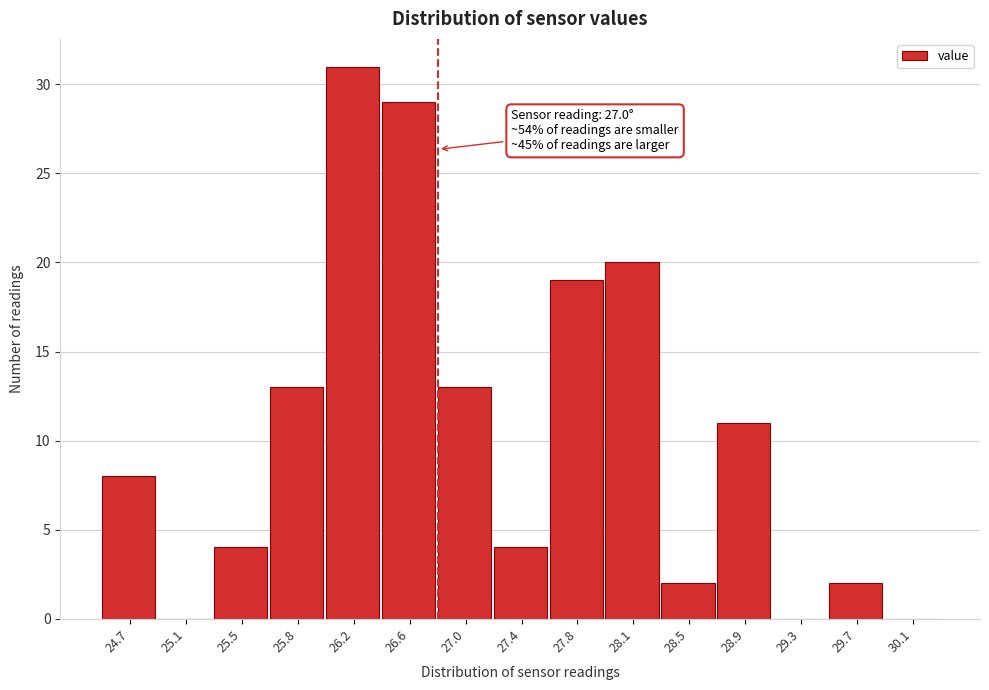

Reading left to right, extract all data points from this chart.

24.7=8	25.1=0	25.5=4	25.8=13	26.2=31	26.6=29	27.0=13	27.4=4	27.8=19	28.1=20	28.5=2	28.9=11	29.3=0	29.7=2	30.1=0